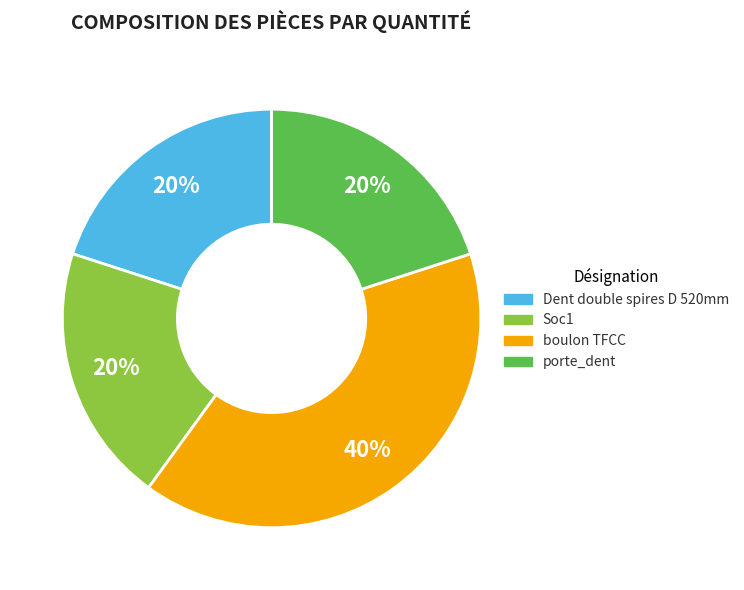

The boulon TFCC slice represents 49% of the pie. True or false?

False